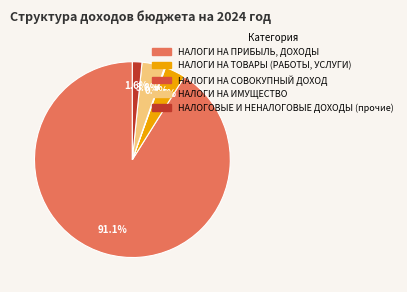

To the nearest percent, what is the difference between the НАЛОГИ НА ТОВАРЫ (РАБОТЫ, УСЛУГИ) and НАЛОГИ НА ПРИБЫЛЬ, ДОХОДЫ slice percentages?

88%